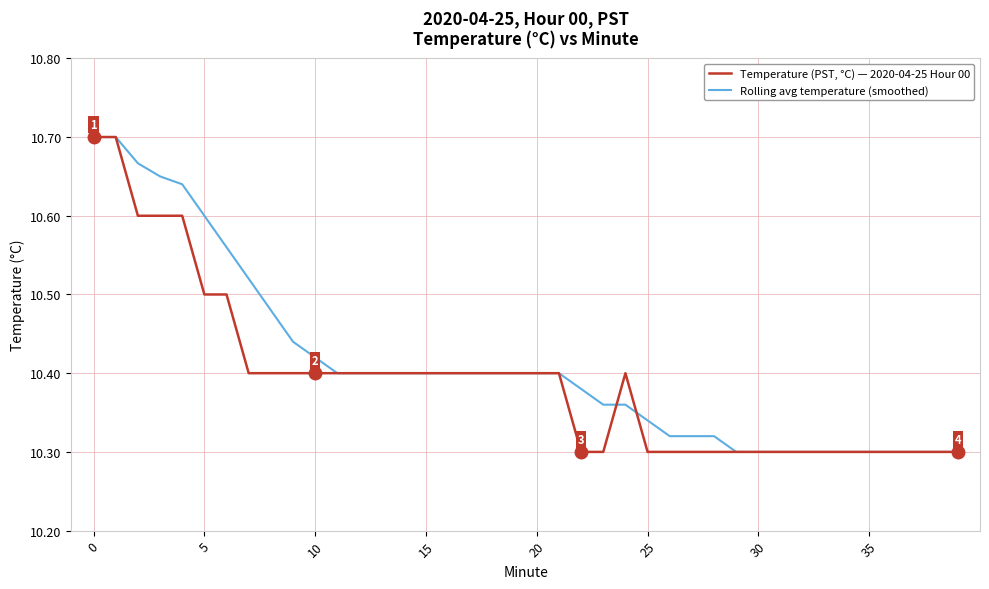

Rank the series by their average value, from highest to lowest.

Rolling avg temperature (smoothed), Temperature (PST, °C) — 2020-04-25 Hour 00